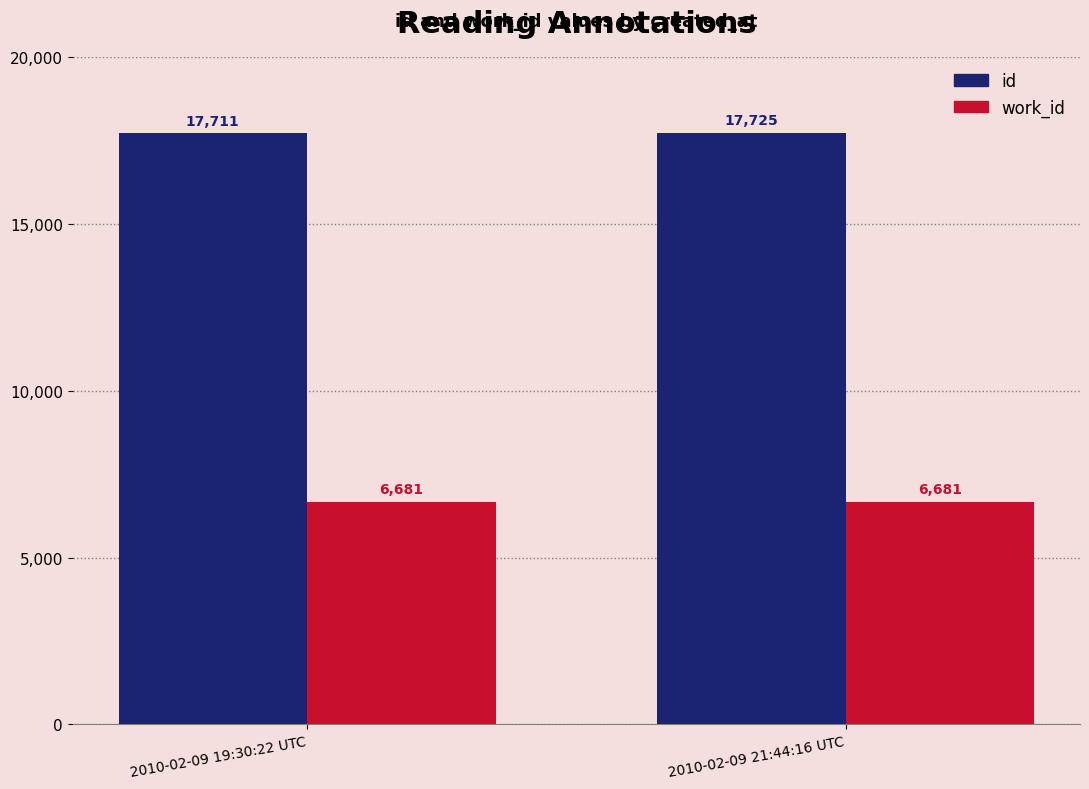

Count the number of categories in the chart.

2